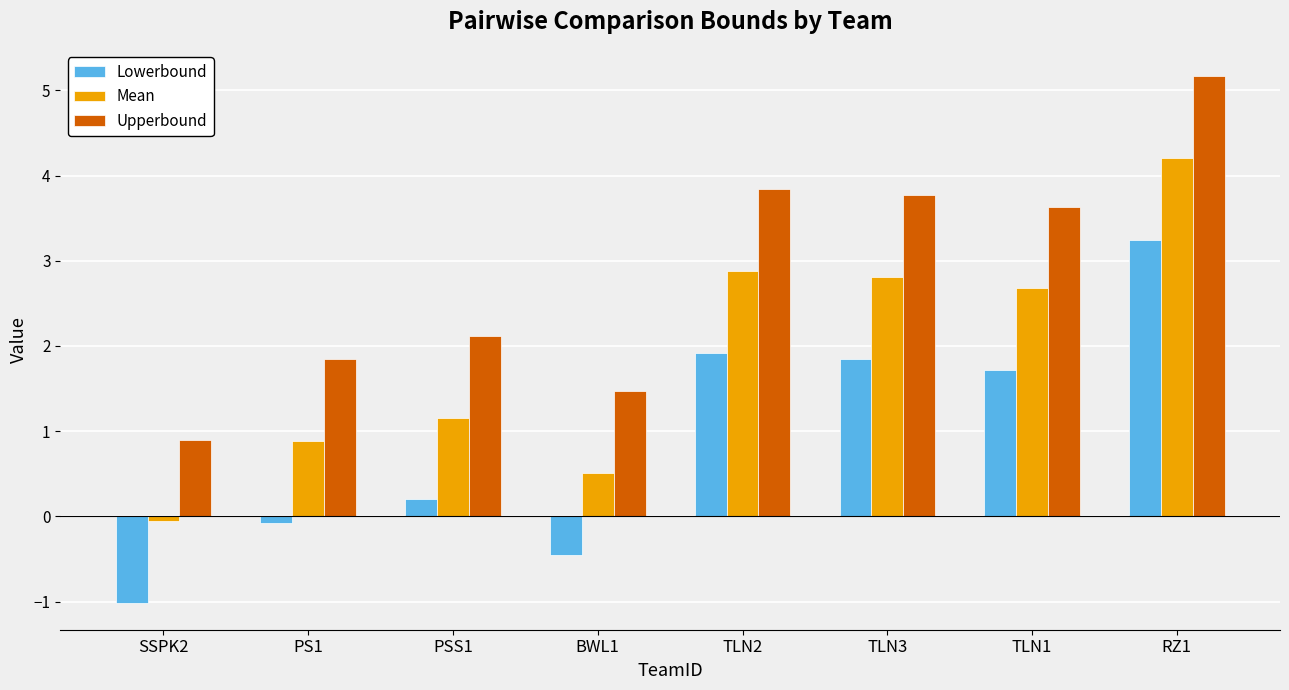

The Mean series shows 3.7 at TLN1. True or false?

False